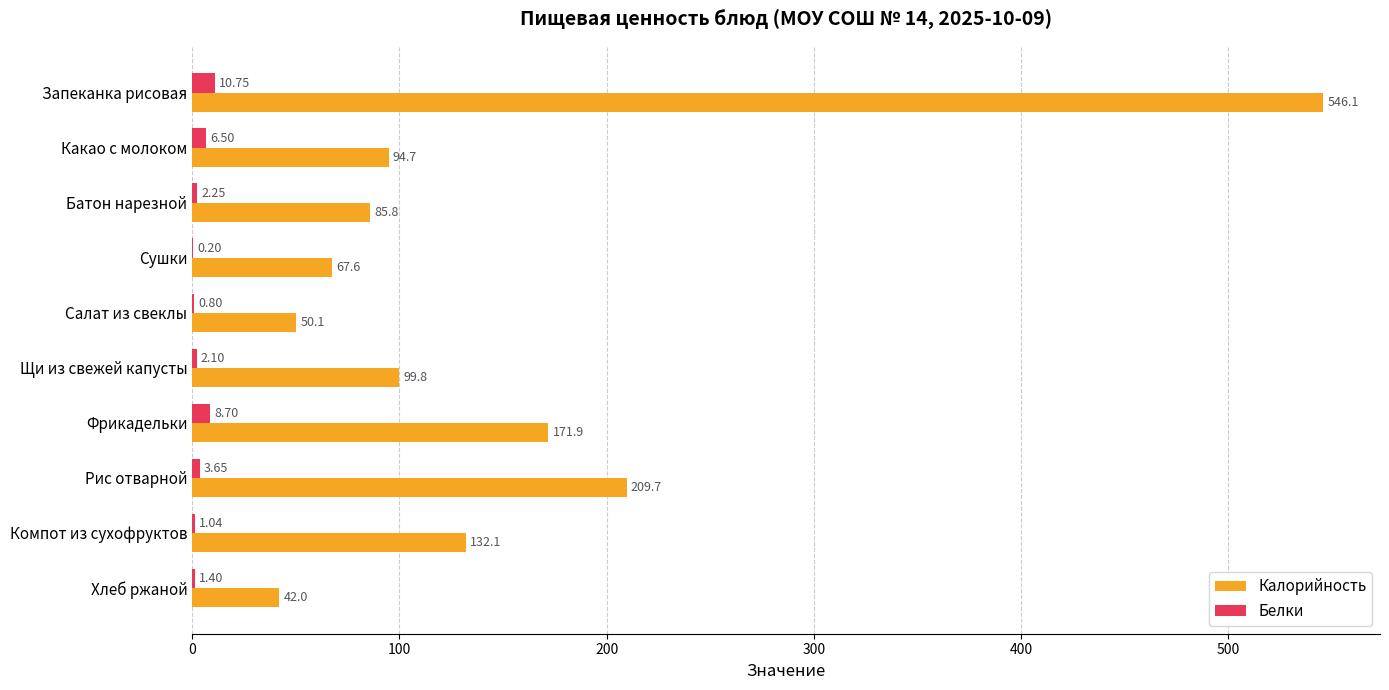

At which category does the chart reach its peak across all series?

Запеканка рисовая